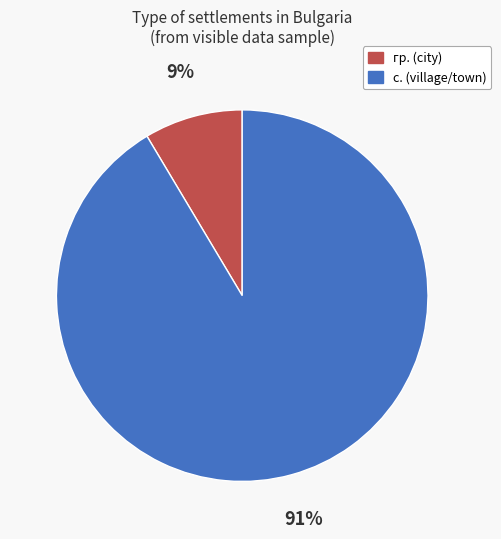

Rank the categories by value from highest to lowest.

с., гр.